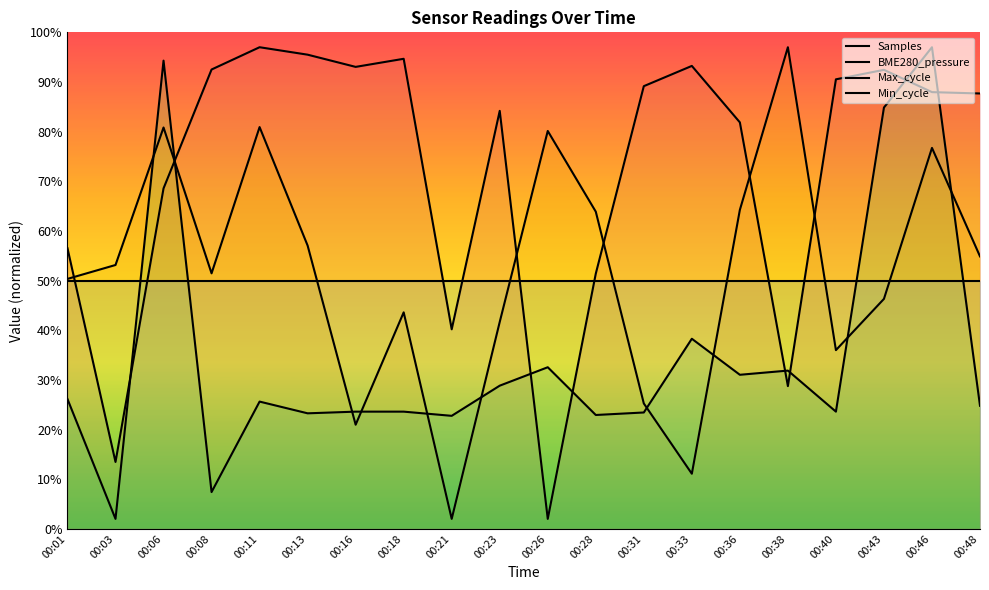

Rank the series at 00:13 from lowest to highest value.

Max_cycle, Min_cycle, BME280_pressure, Samples